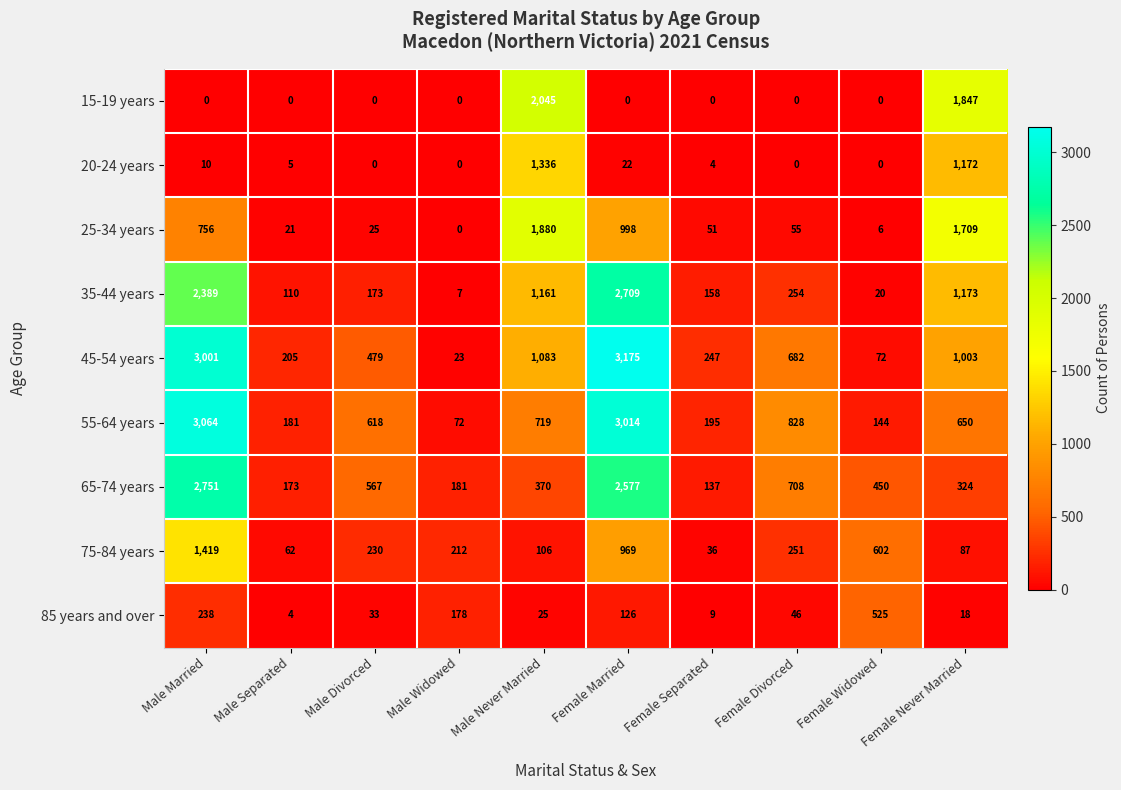

What value does the 65-74 years series have at Female Divorced, to the nearest 50?

700